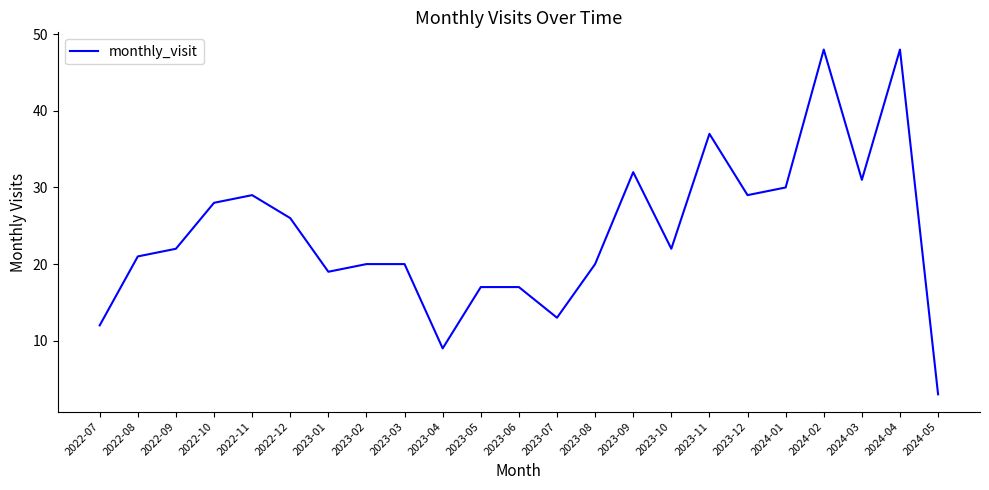

What position from the left is 2023-06?

12